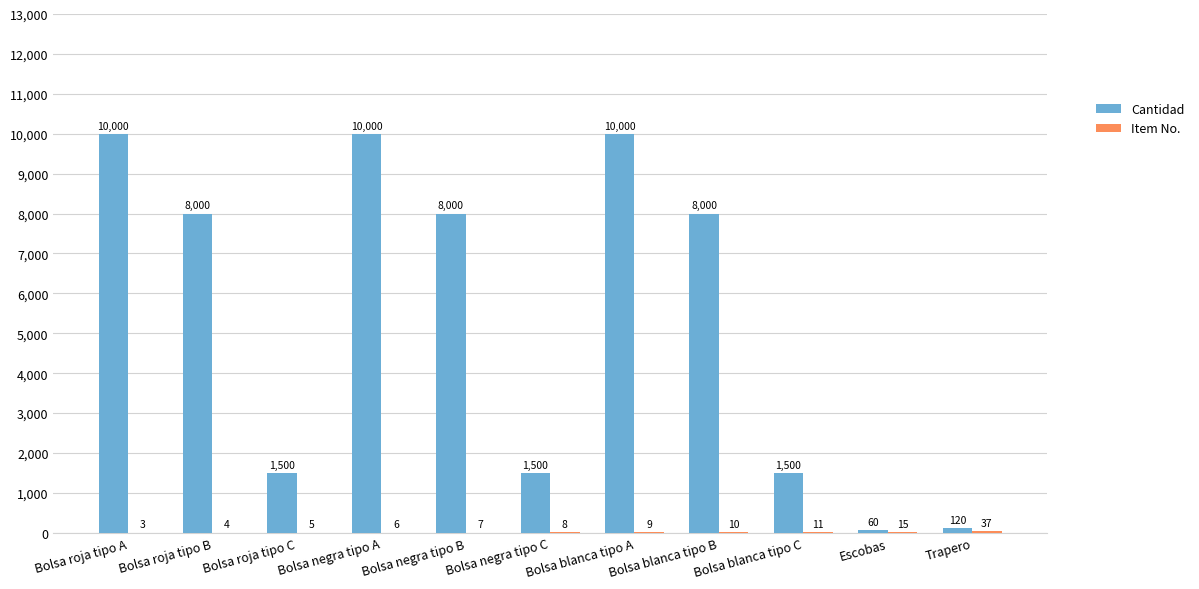

What value does the Cantidad series have at Trapero?

120